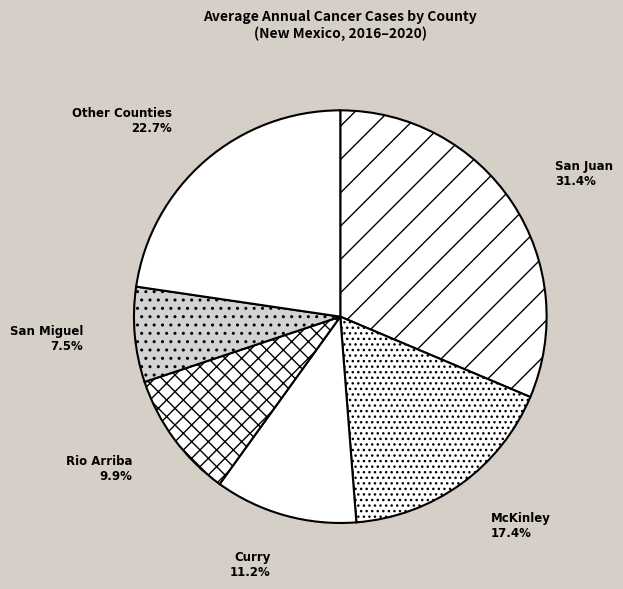

What percentage is NOT represented by San Miguel?

92.5%